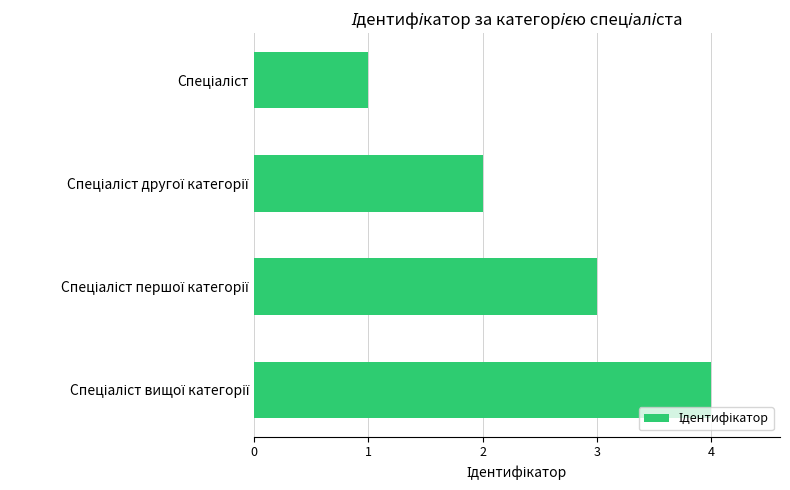

What is the sum of all values?

10